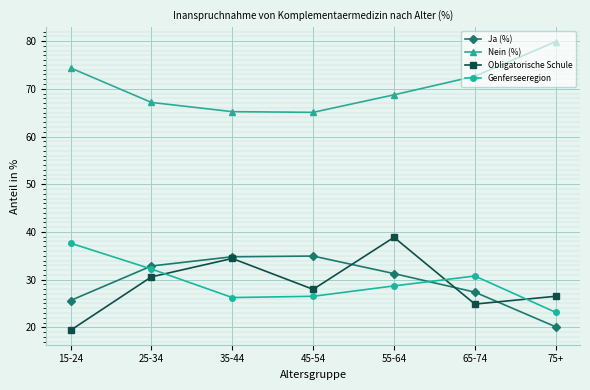

What is the difference between the highest and lowest values at 55-64?

40.1